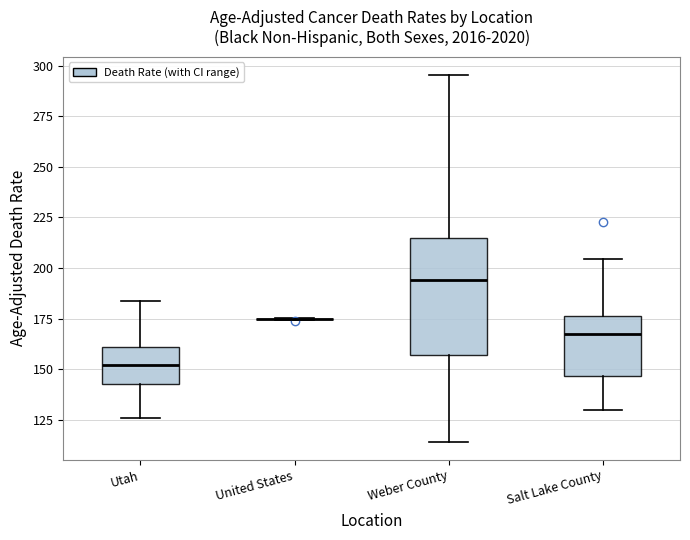

Reading left to right, read every box against the y-axis: the position of its median line, the range the box covers, and the ends of its whiskers. The values are not printed on the chart, so give them approximately, as read against the axis.

Utah: median 150, box 145 to 160, whiskers 125 to 185
United States: box collapsed to a line at 175, whiskers 175 to 175
Weber County: median 195, box 155 to 215, whiskers 115 to 295
Salt Lake County: median 165, box 145 to 175, whiskers 130 to 205